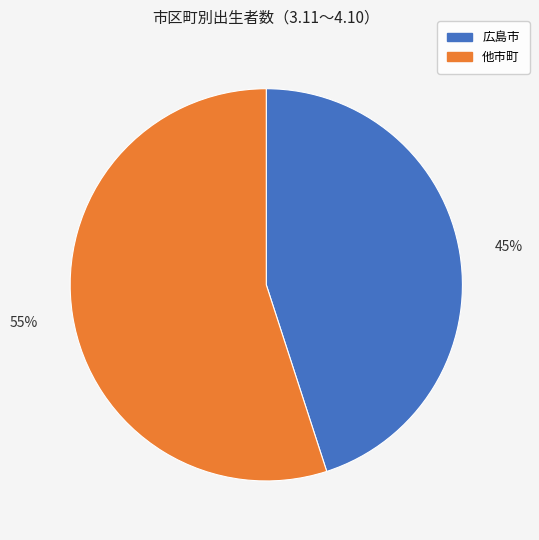

How many segments does this pie chart have?

2